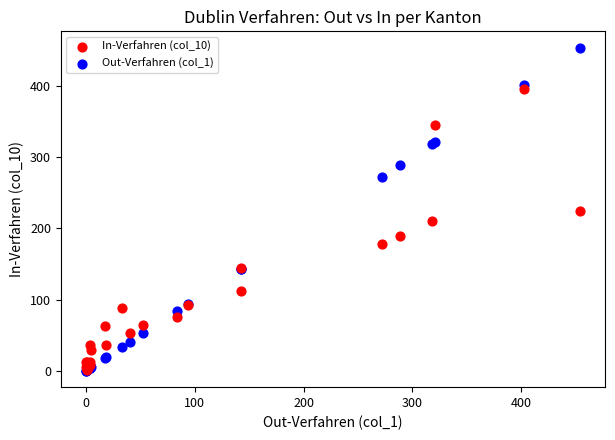

Which series has the largest Y range (max minus min)?

Out-Verfahren (col_1)